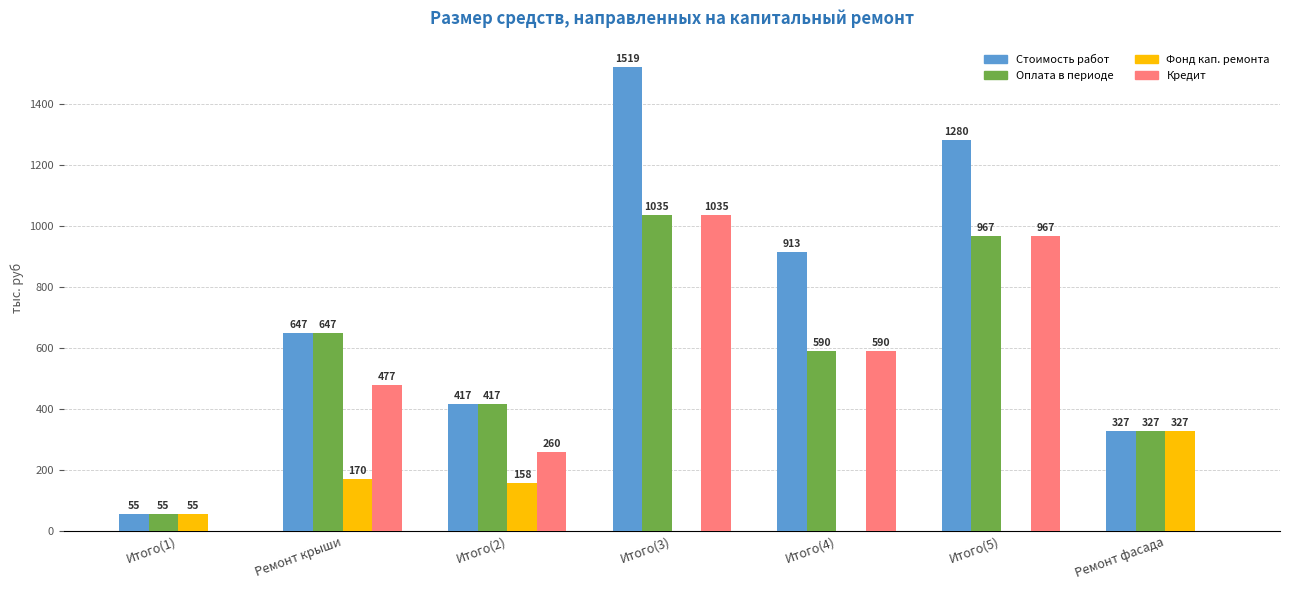

Between Ремонт крыши and Итого(4), which series saw the biggest shift?

Стоимость работ